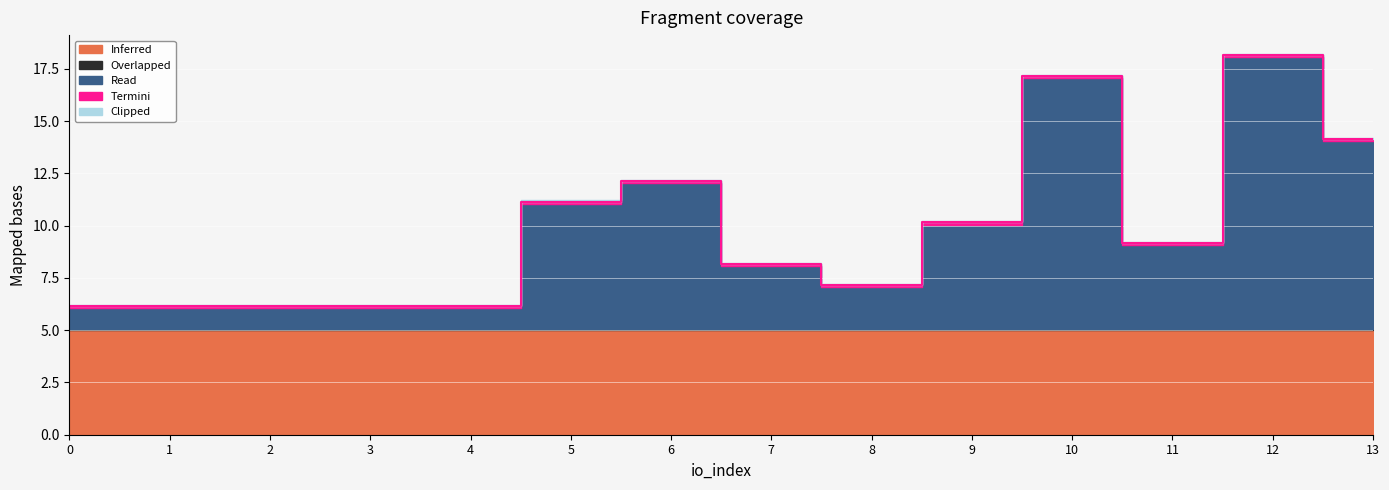

How many lines are shown in the chart?

5